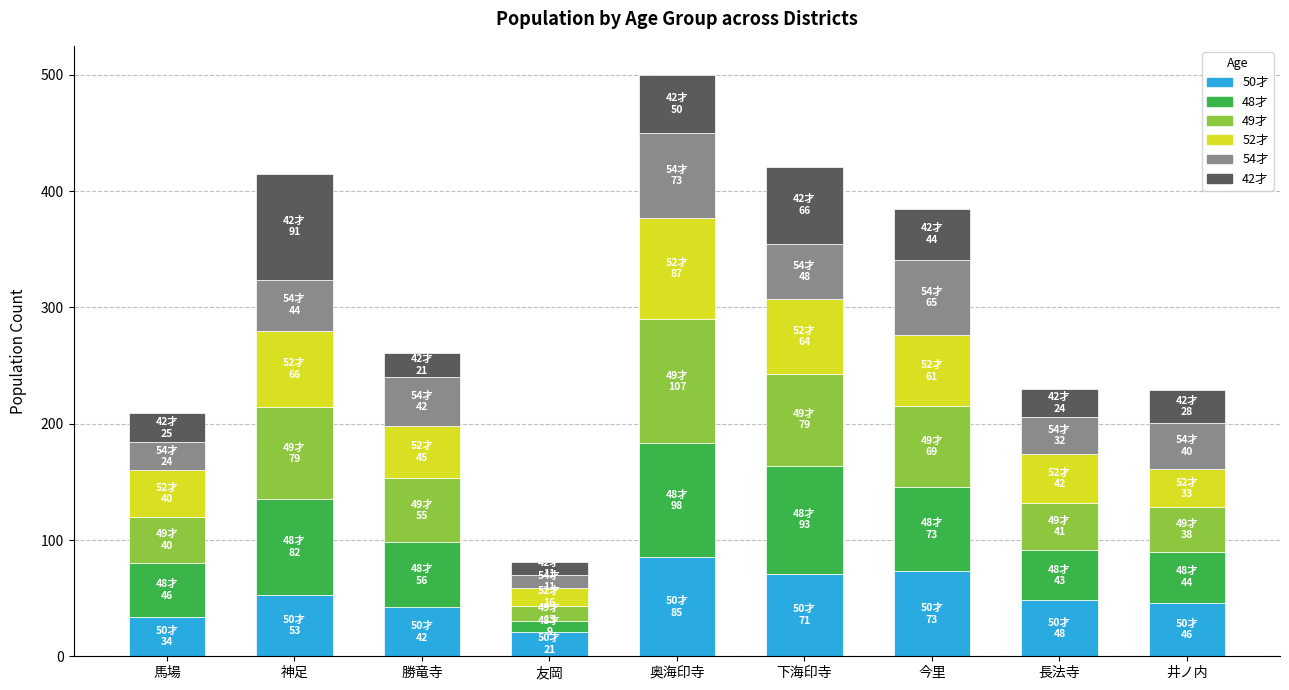

At which category is the sum across all series the highest?

奥海印寺